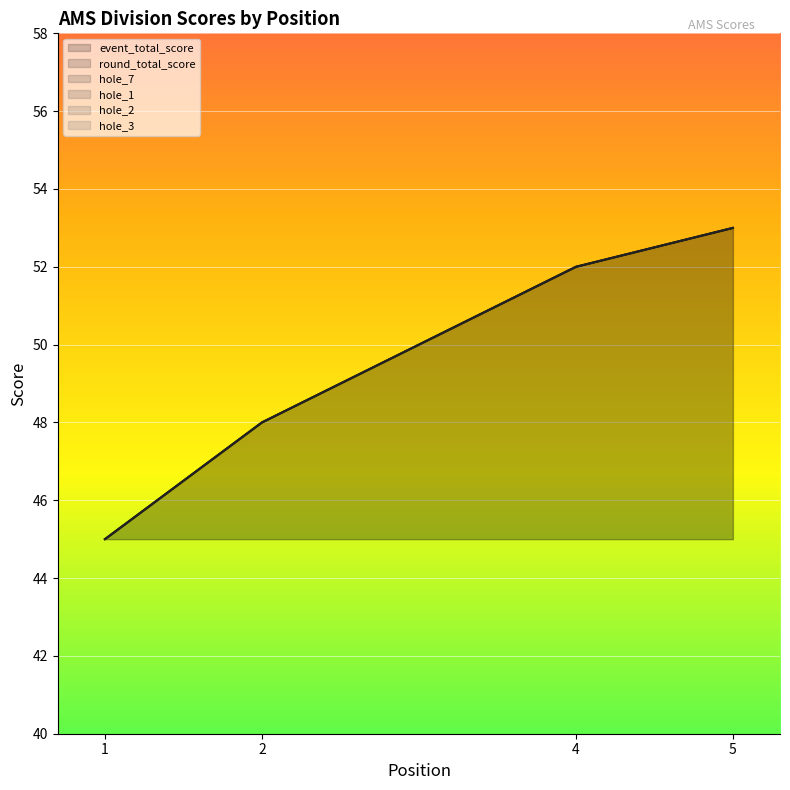

Which series has the largest total across all categories?

event_total_score